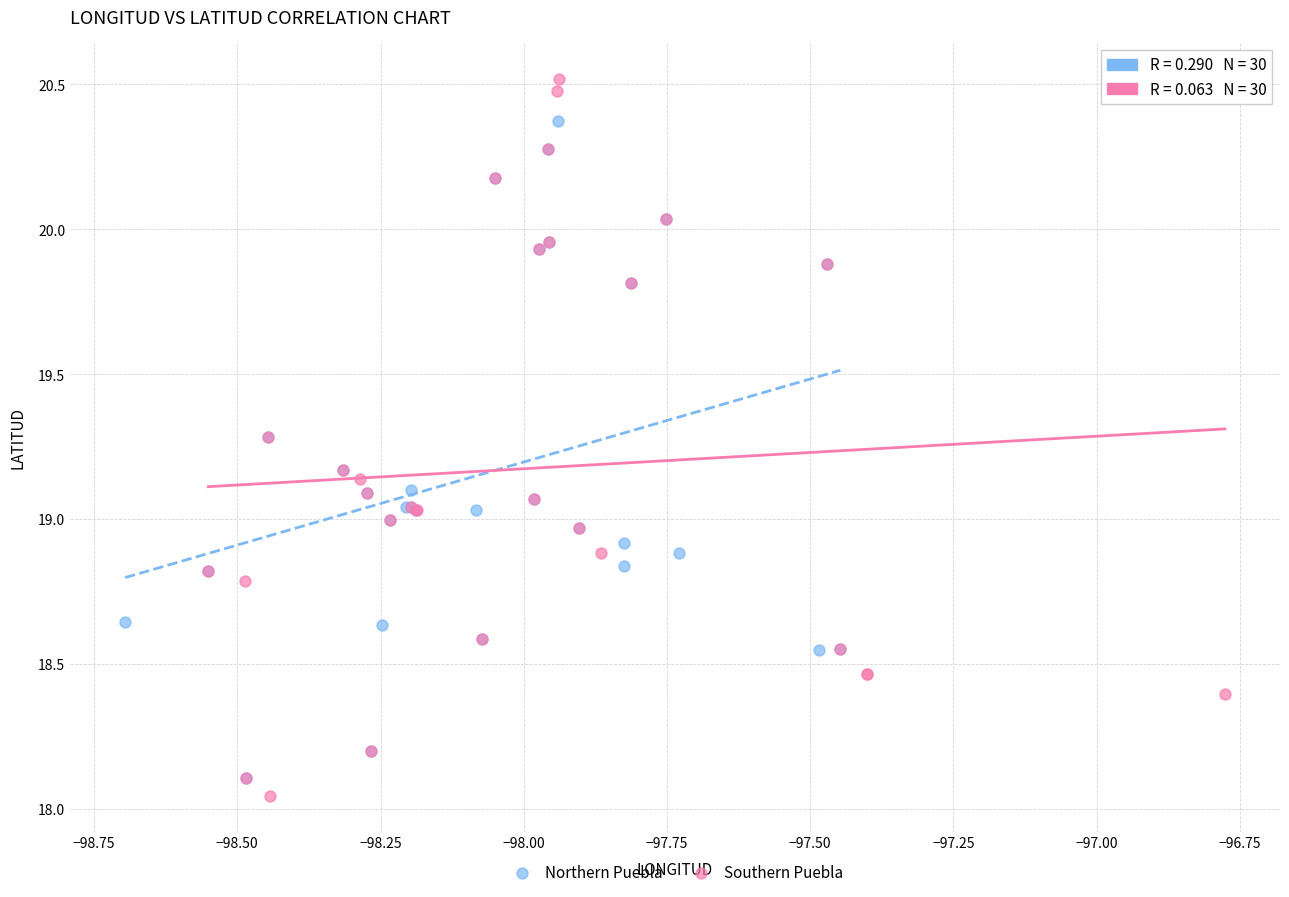

Which series has the largest Y range (max minus min)?

Southern Puebla